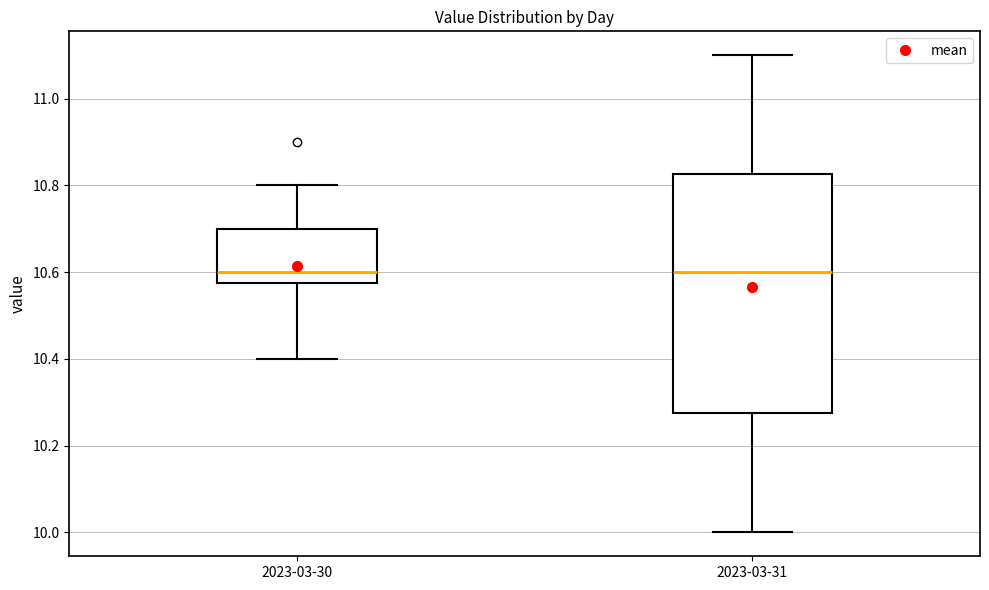

Which box is the tallest, from its lower edge to its upper edge?

2023-03-31